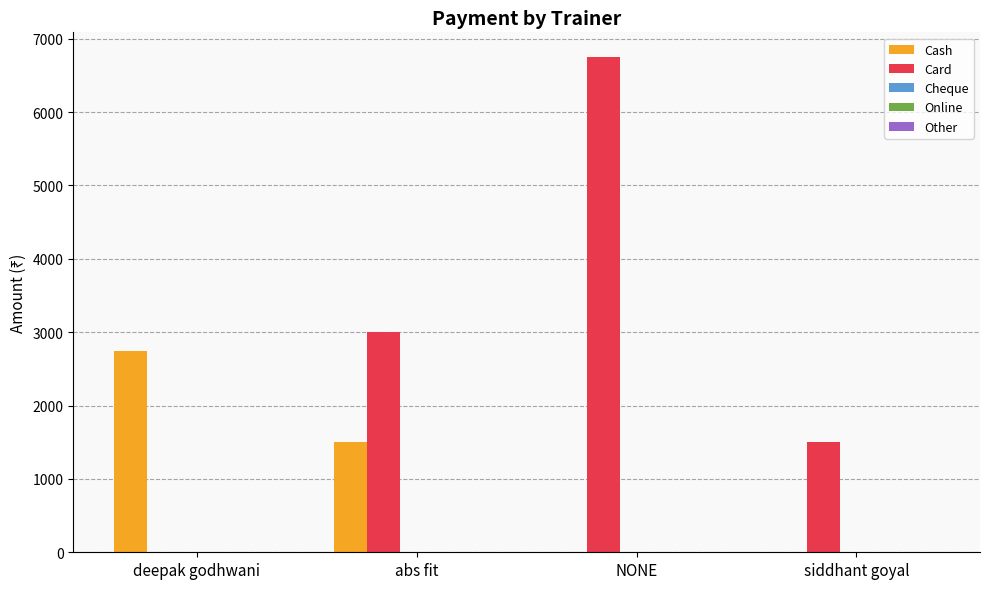

At which label is Cash closest to 1375?

abs fit